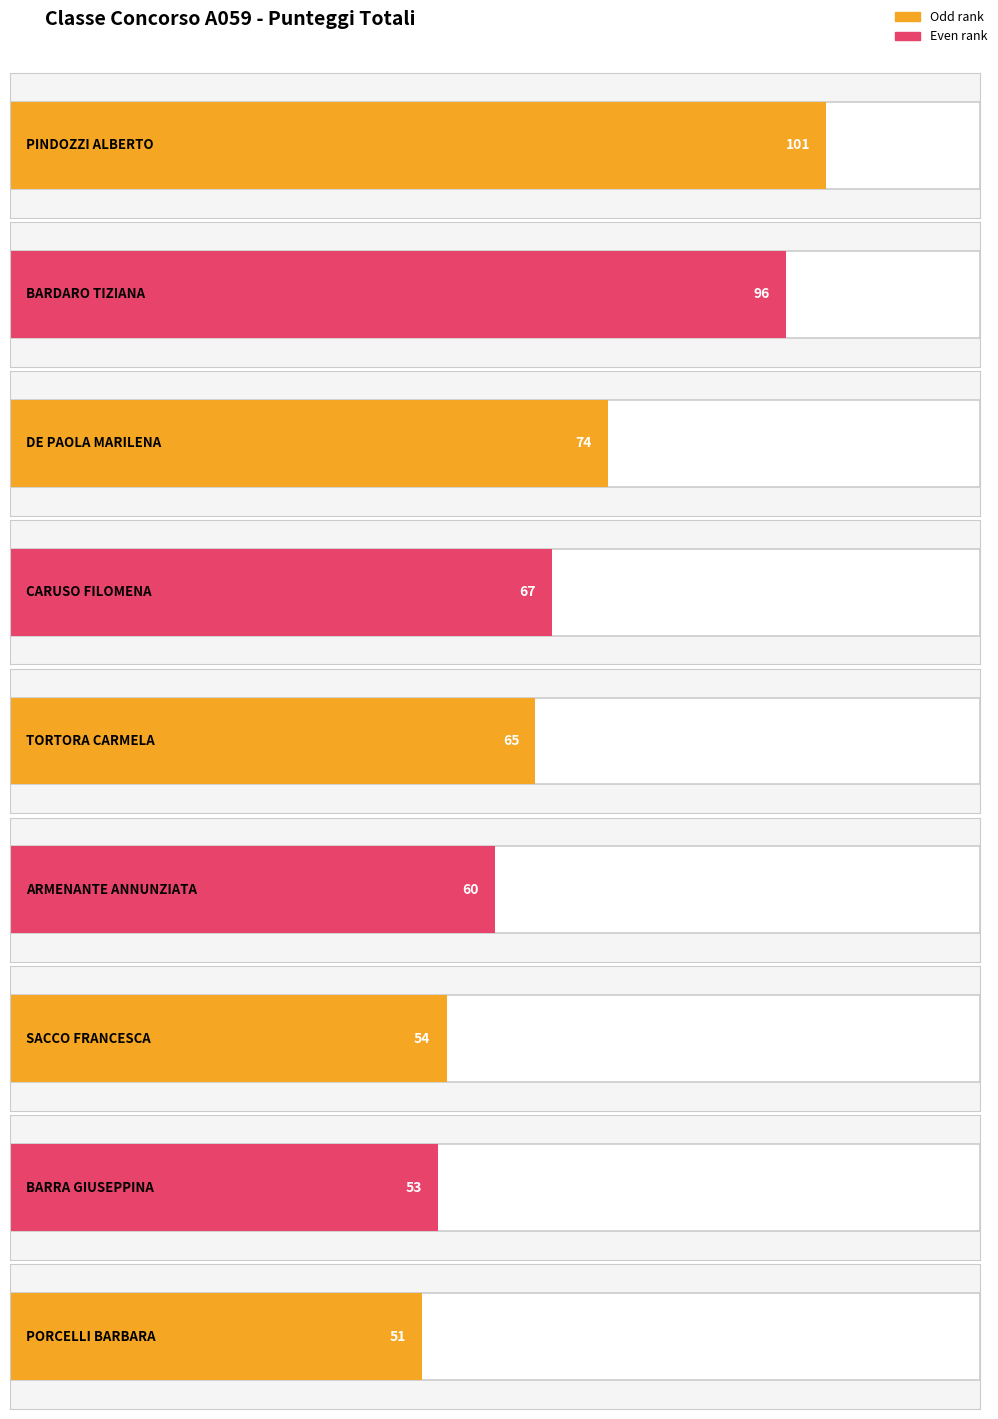

At which label does the data first exceed 65?

PINDOZZI ALBERTO